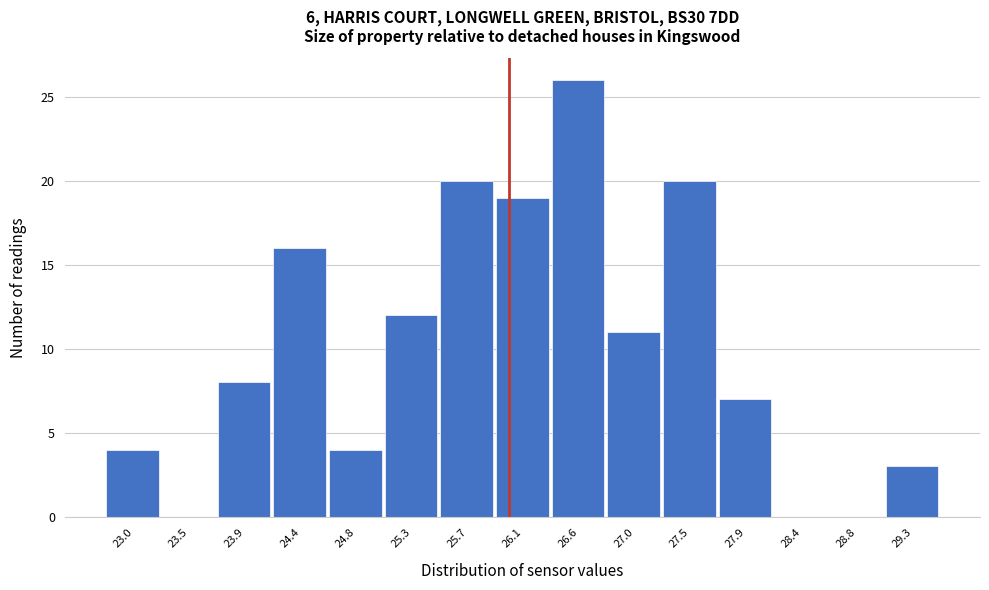

Reading right to left, extract all data points from this chart.

29.3=3	28.8=0	28.4=0	27.9=7	27.5=20	27.0=11	26.6=26	26.1=19	25.7=20	25.3=12	24.8=4	24.4=16	23.9=8	23.5=0	23.0=4